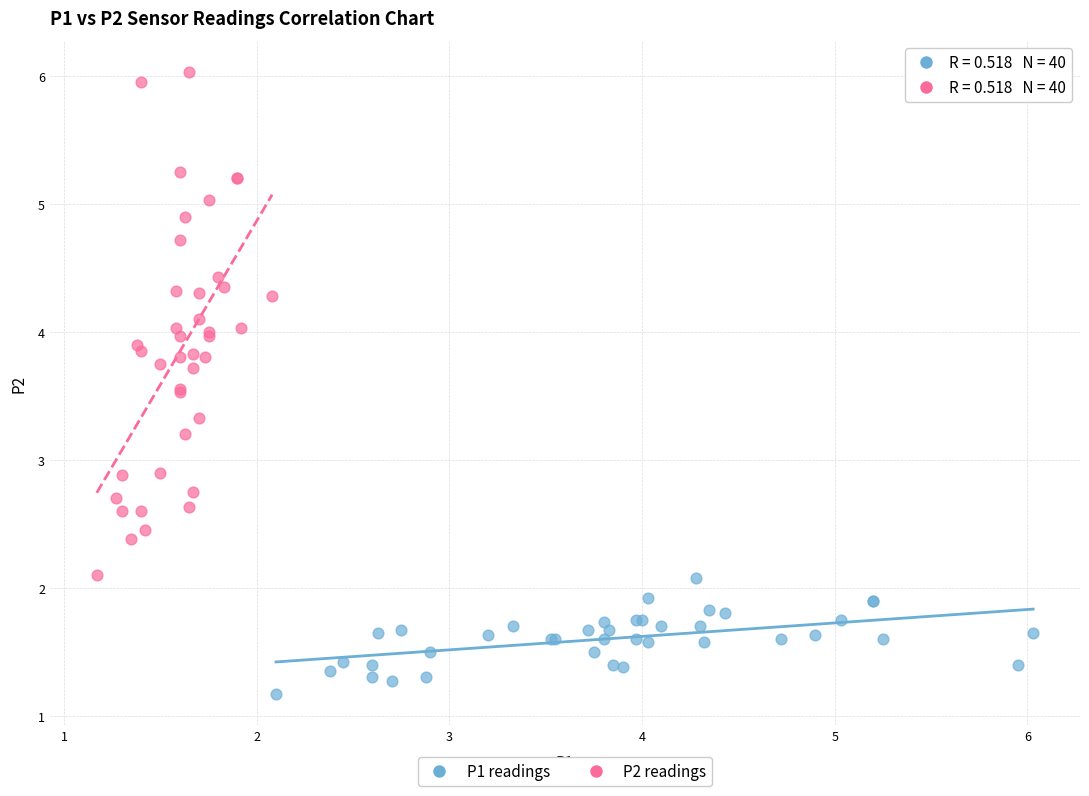

Which series has the largest Y range (max minus min)?

P2 readings